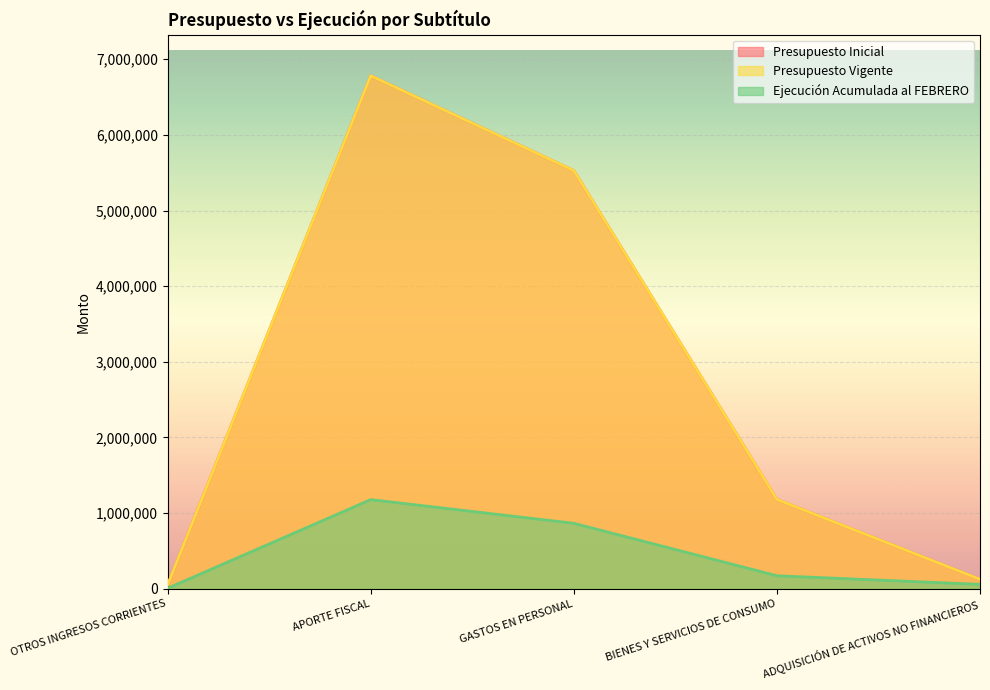

What is the maximum value shown in the chart?

6782235